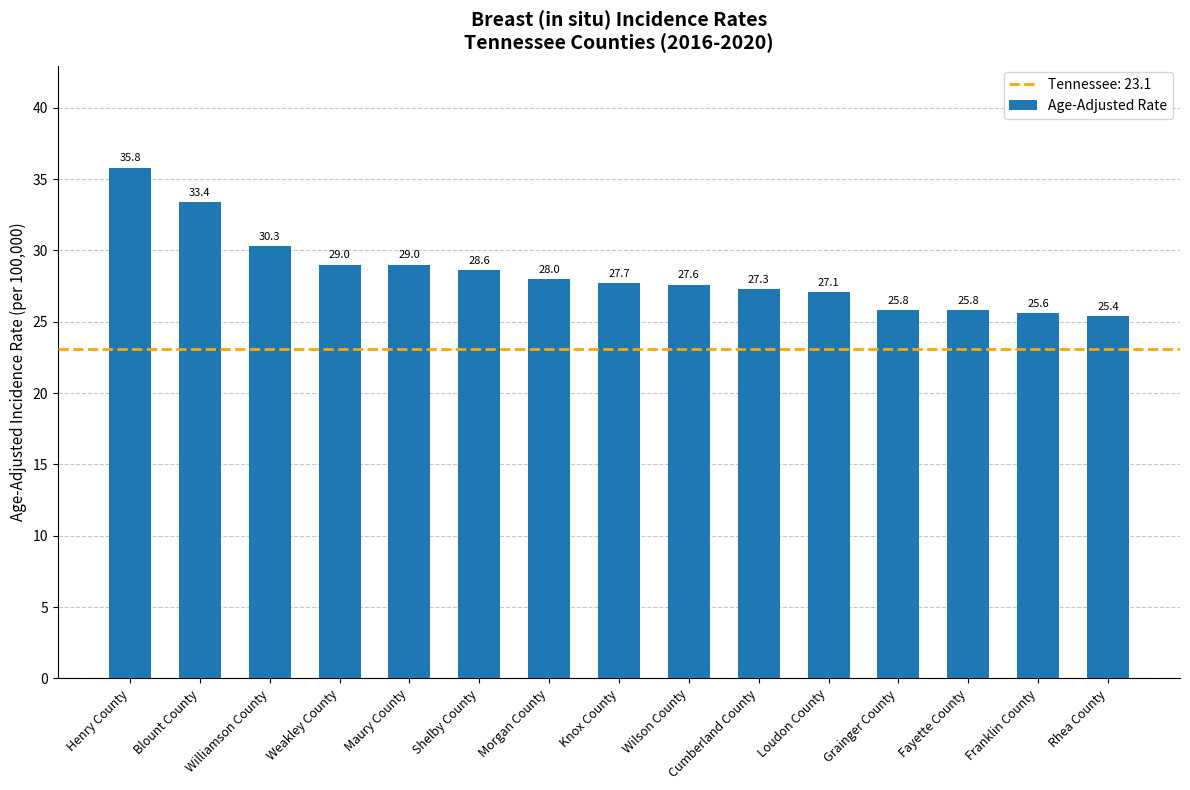

The chart shows a value of 41.7 at Loudon County. True or false?

False